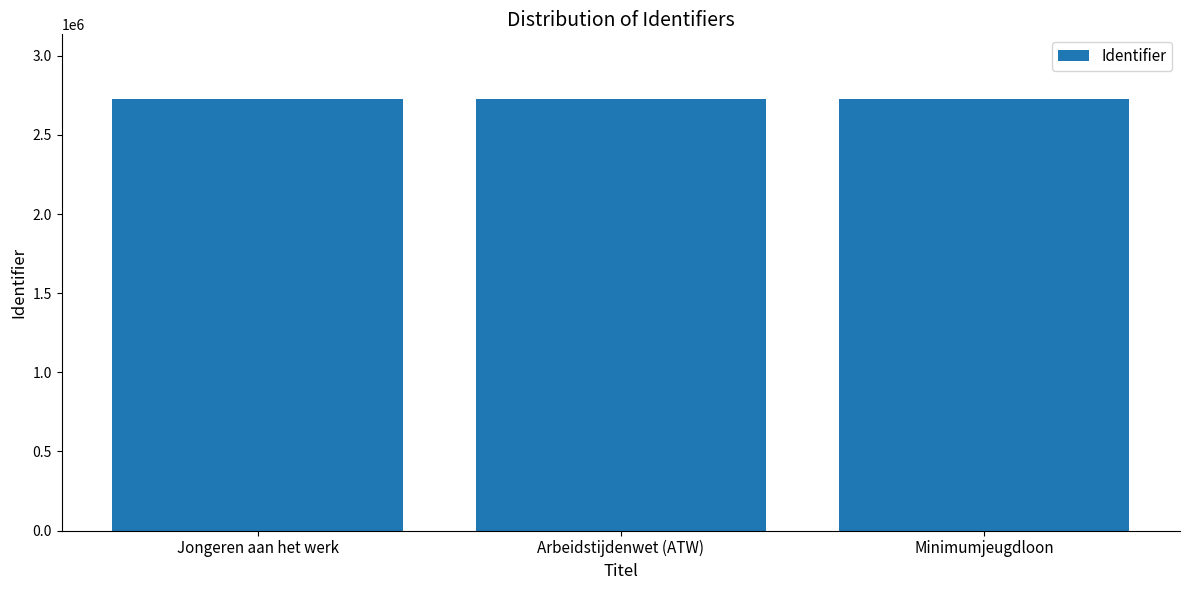

What value does the data have at Minimumjeugdloon?

2726390